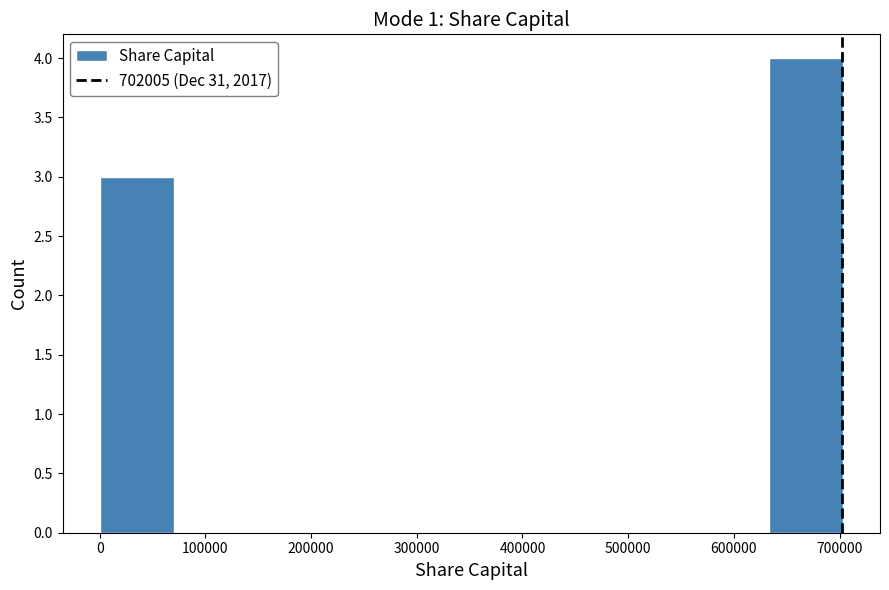

What is the height of the bar covering 630000 to 700000 on the x-axis? Neither the bar edges nor the heights are printed on the chart, so give them approximately, as read against the axes.

4